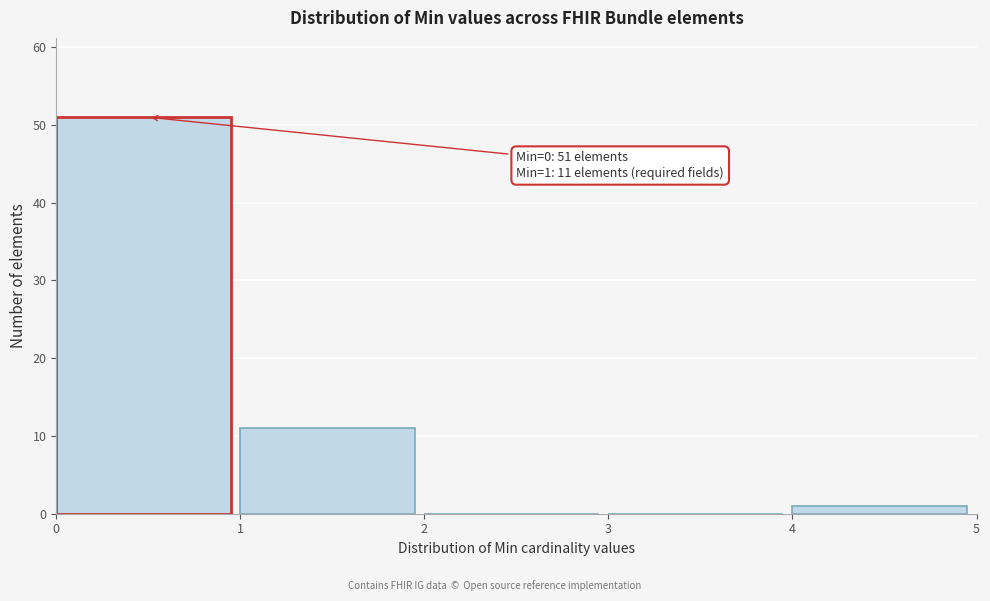

Which range on the x-axis has the tallest bar?

0 to 1